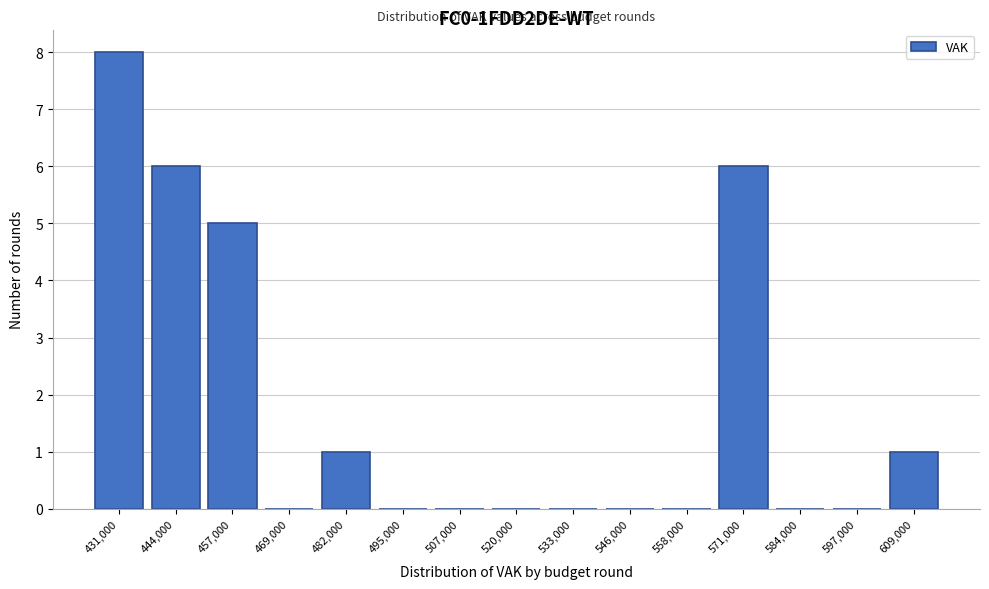

Reading left to right, list all the values displayed in this chart.

431,000=8	444,000=6	457,000=5	469,000=0	482,000=1	495,000=0	507,000=0	520,000=0	533,000=0	546,000=0	558,000=0	571,000=6	584,000=0	597,000=0	609,000=1